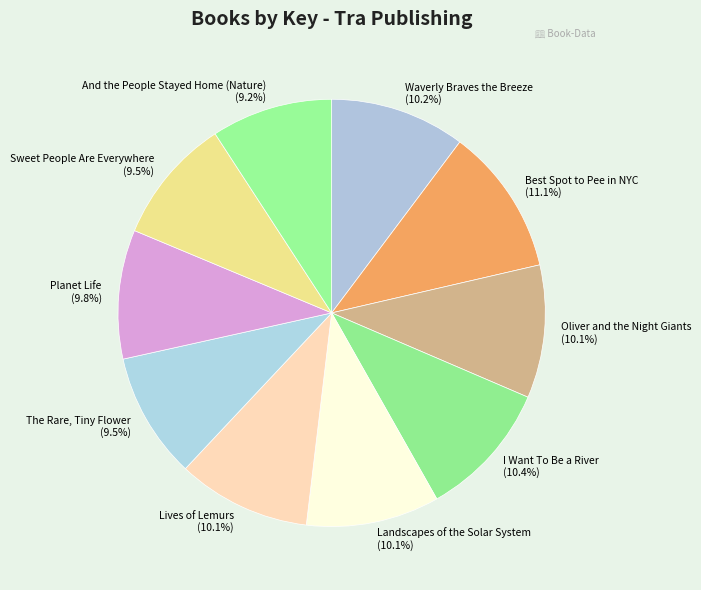

Which slice is the largest?

Best Spot to Pee in NYC